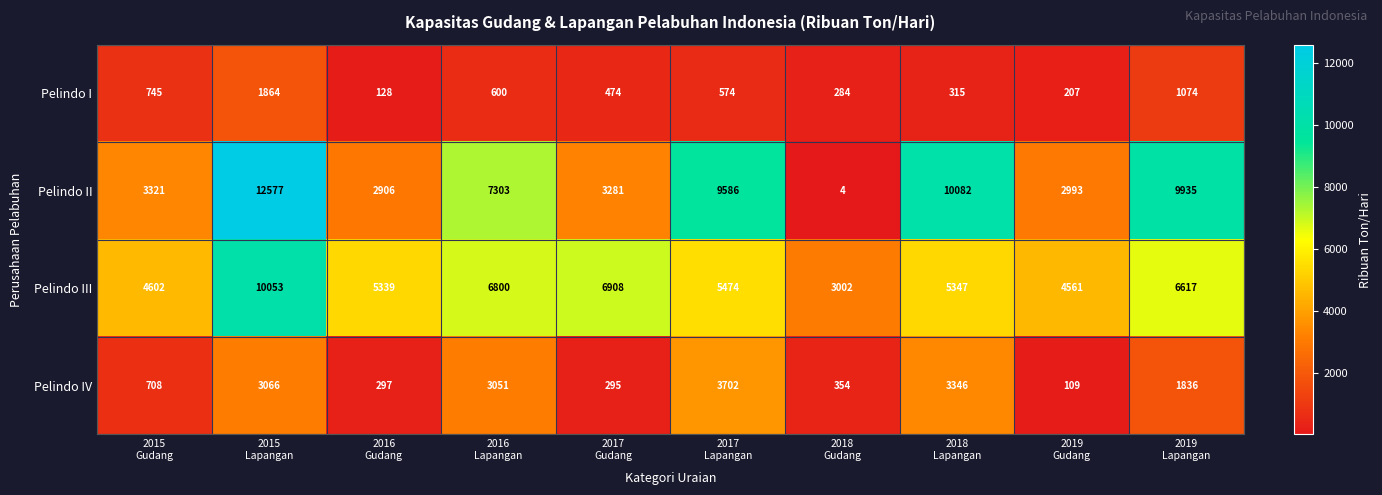

What is the smallest value displayed?

4